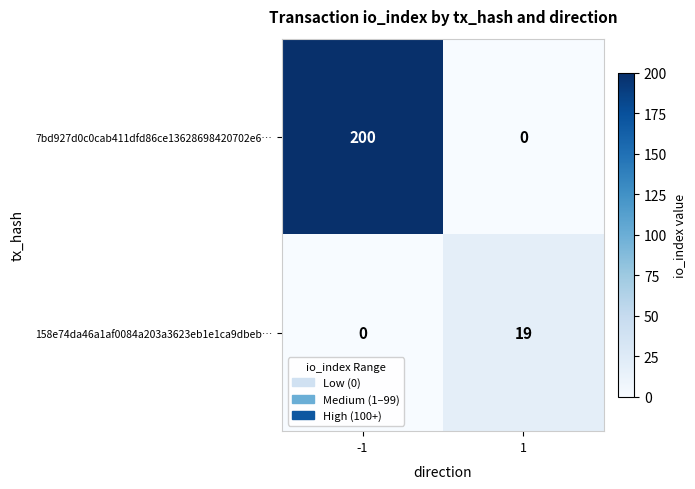

Reading left to right, transcribe all the data shown in this chart.

7bd927d0c0cab411dfd86ce13628698420702e6…: -1=200	1=0
158e74da46a1af0084a203a3623eb1e1ca9dbeb…: -1=0	1=19